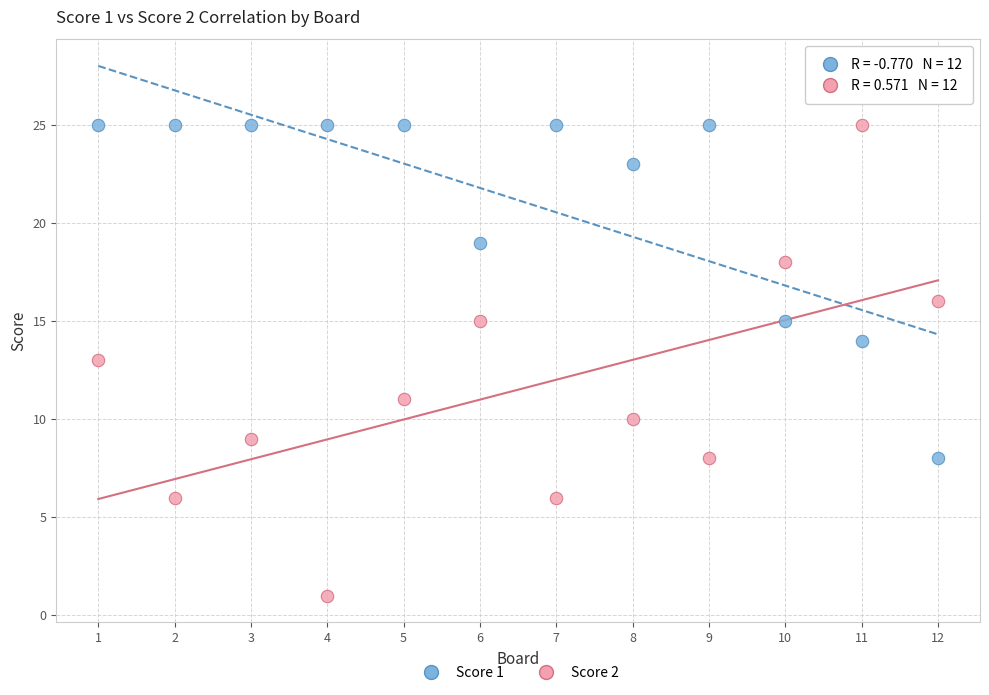

Across all data points, what is the range of X values (max minus min)?

11